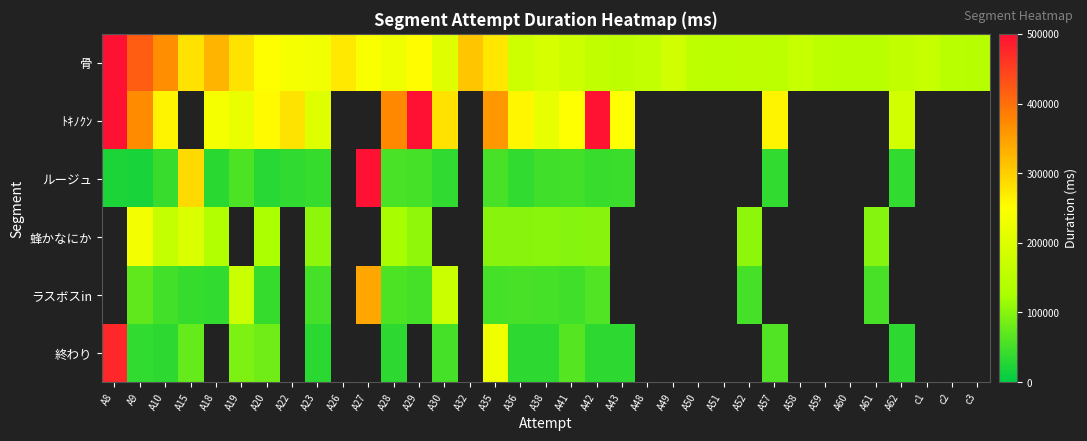

How many data points does each series have?

35